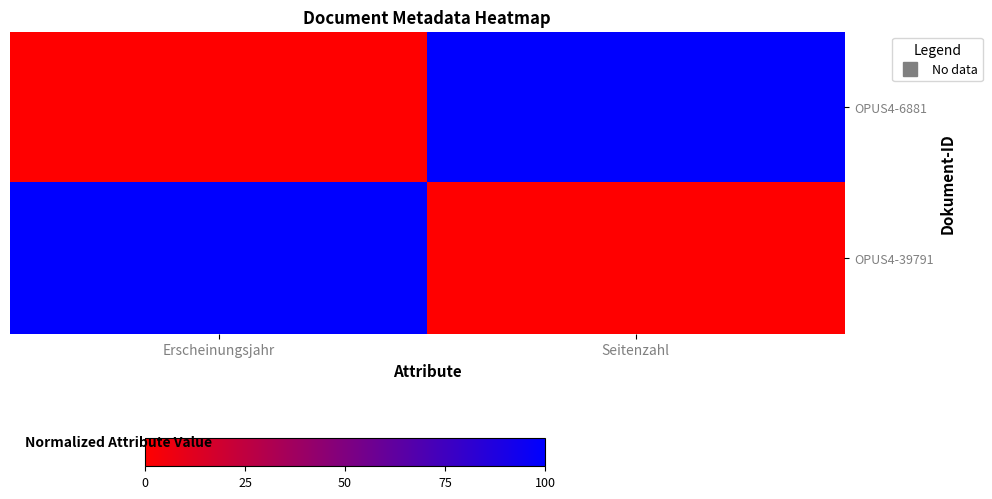

Between Erscheinungsjahr and Seitenzahl, which series saw the biggest shift?

OPUS4-6881